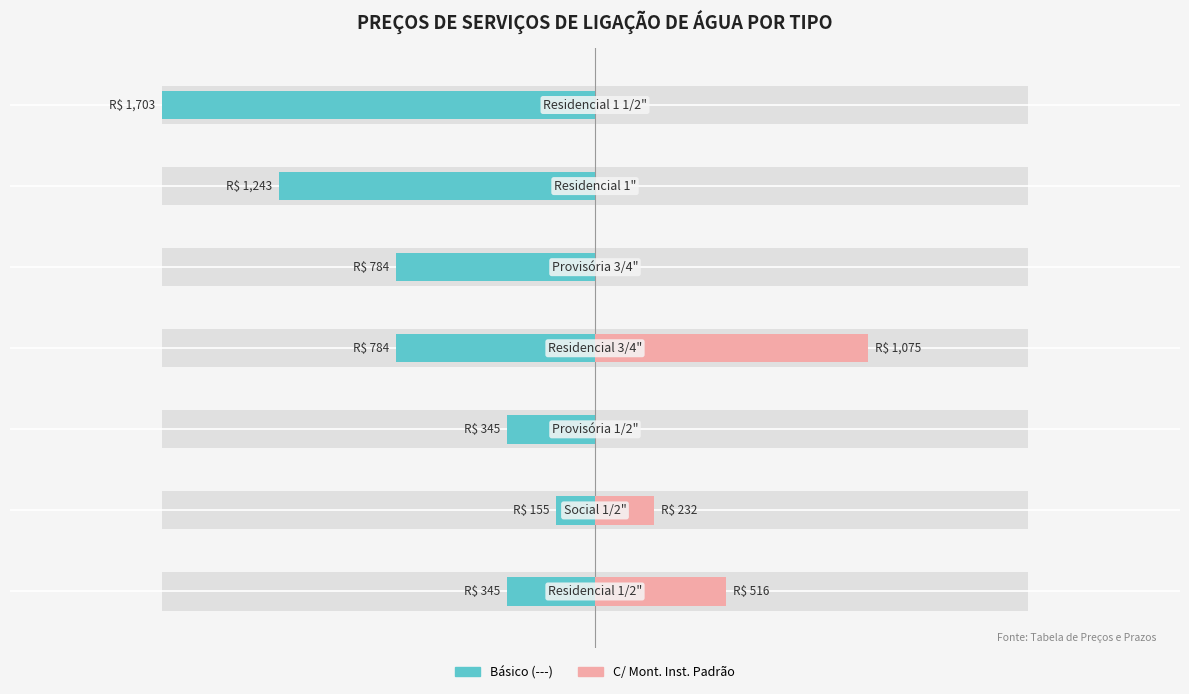

What is the value of the Básico (---) bar at the 6th from the left?

-1242.7